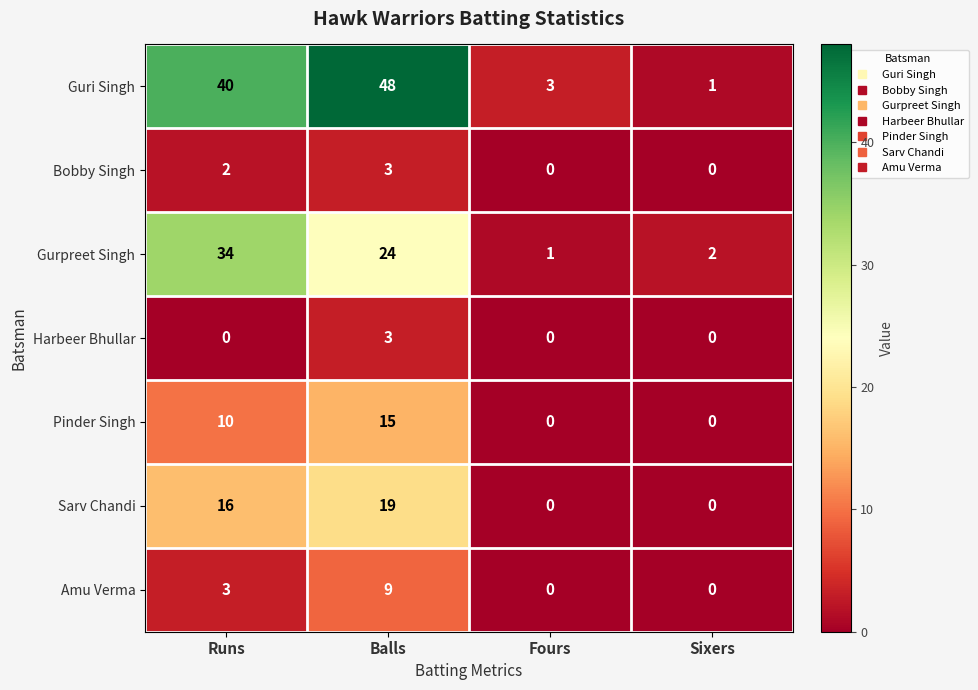

The Gurpreet Singh series shows 1 at Fours. True or false?

True